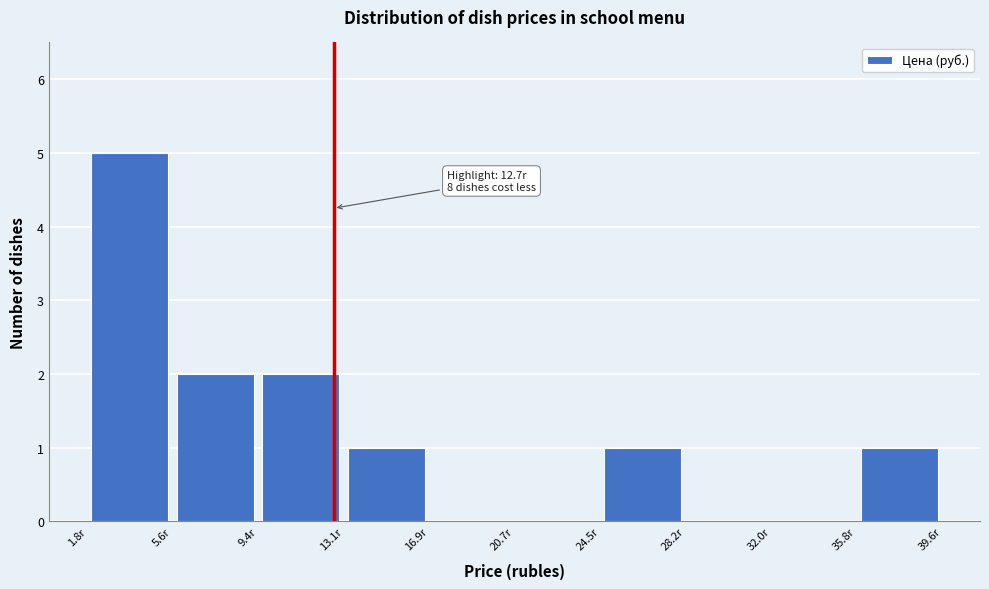

Which range on the x-axis has the tallest bar?

2.0 to 5.5